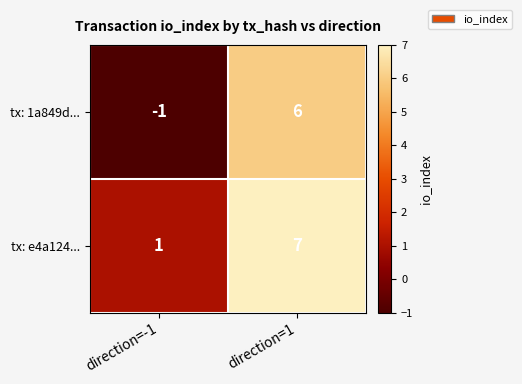

Is it true that tx: e4a124... equals 1 at direction=-1?

True